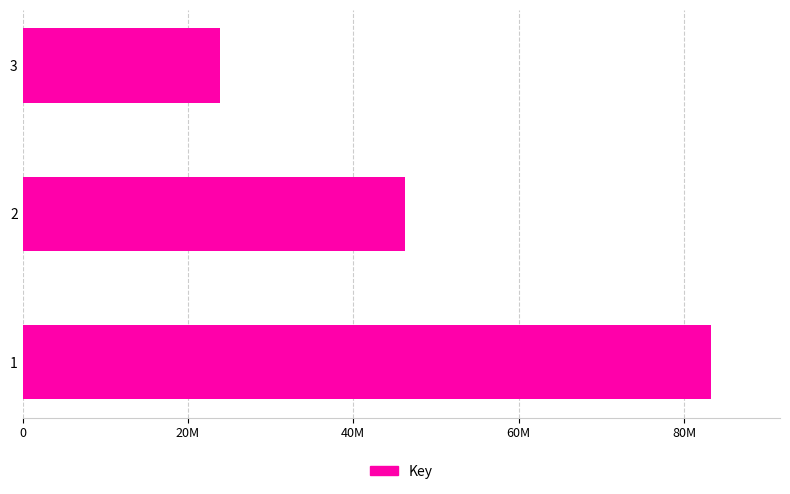

What is the greatest value displayed?

83288345